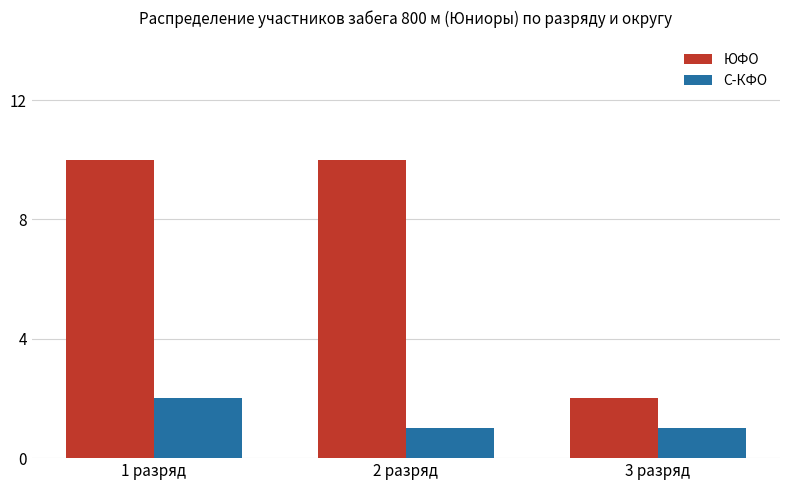

At how many categories does at least one series exceed 7?

2